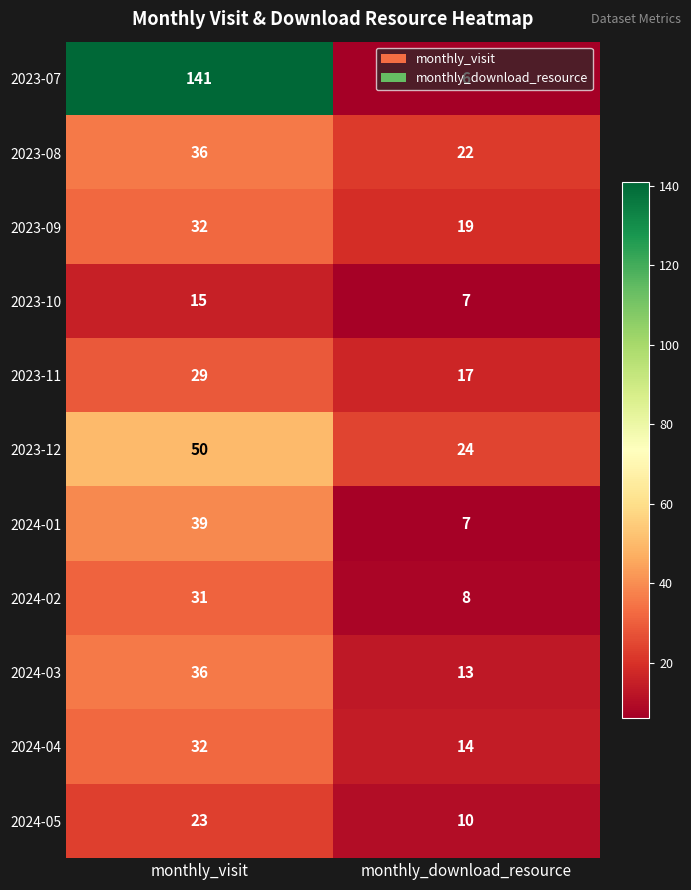

Rank the categories by 2023-08 value from highest to lowest.

monthly_visit, monthly_download_resource